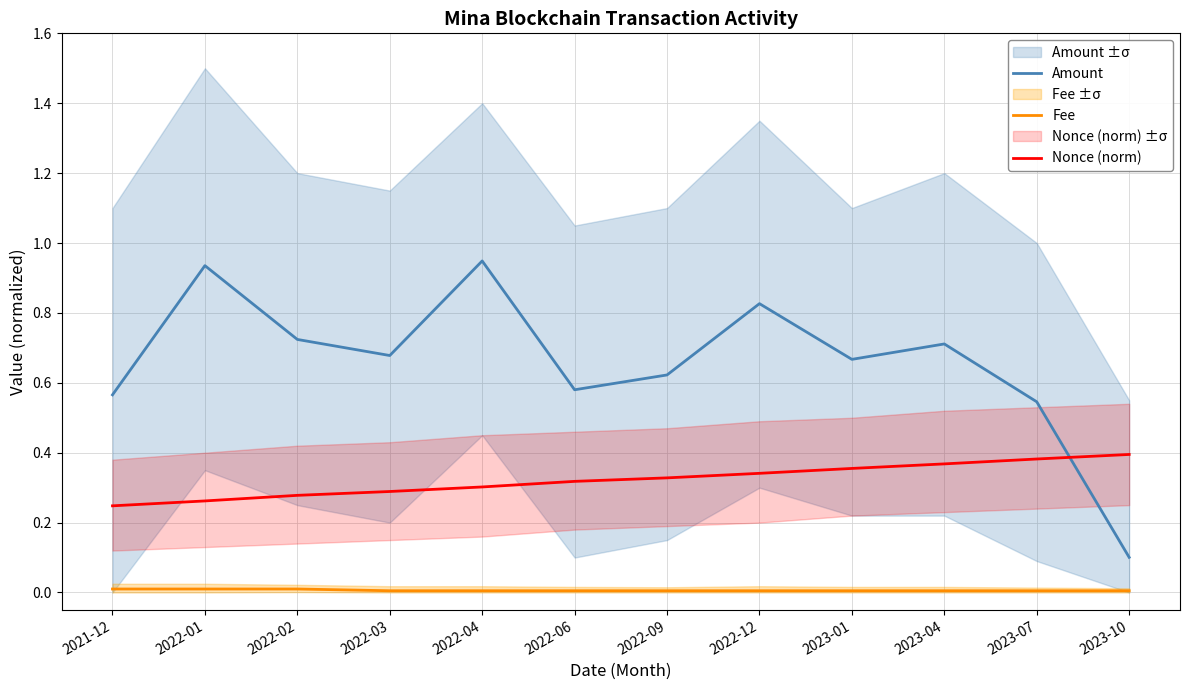

Which series has the largest total across all categories?

Amount